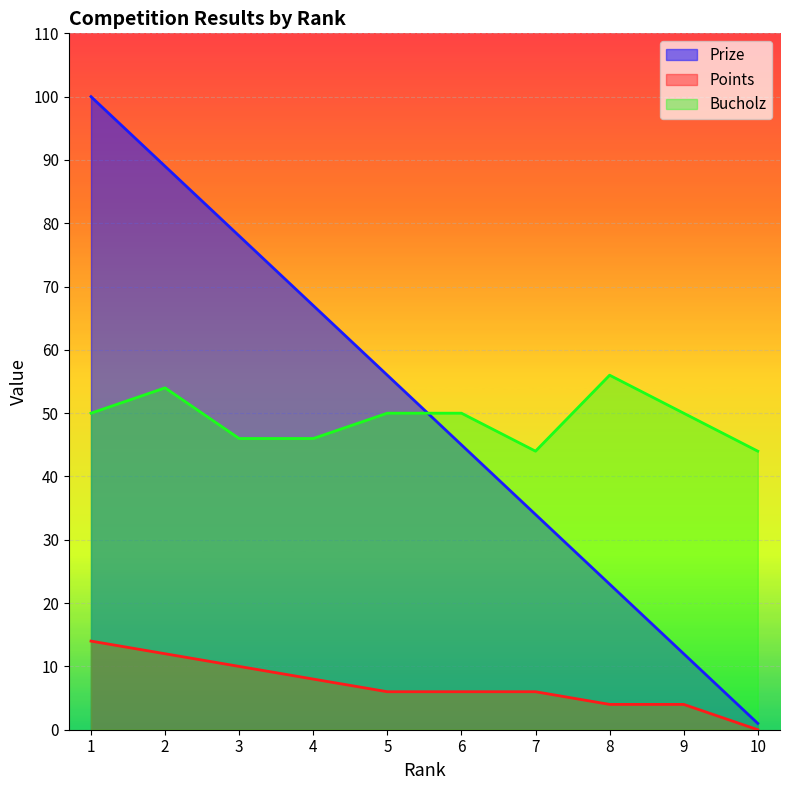

Reading left to right, extract all data points from this chart.

Prize: 100	89	78	67	56	45	34	23	12	1
Points: 14	12	10	8	6	6	6	4	4	0
Bucholz: 50	54	46	46	50	50	44	56	50	44